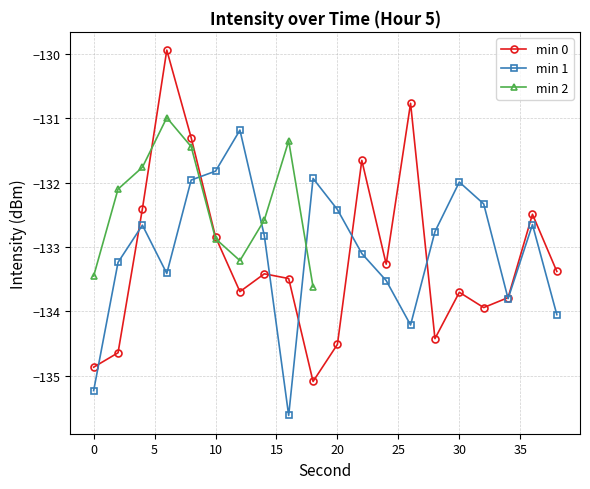

True or false: the data has more than 0 interior local peaks.

True